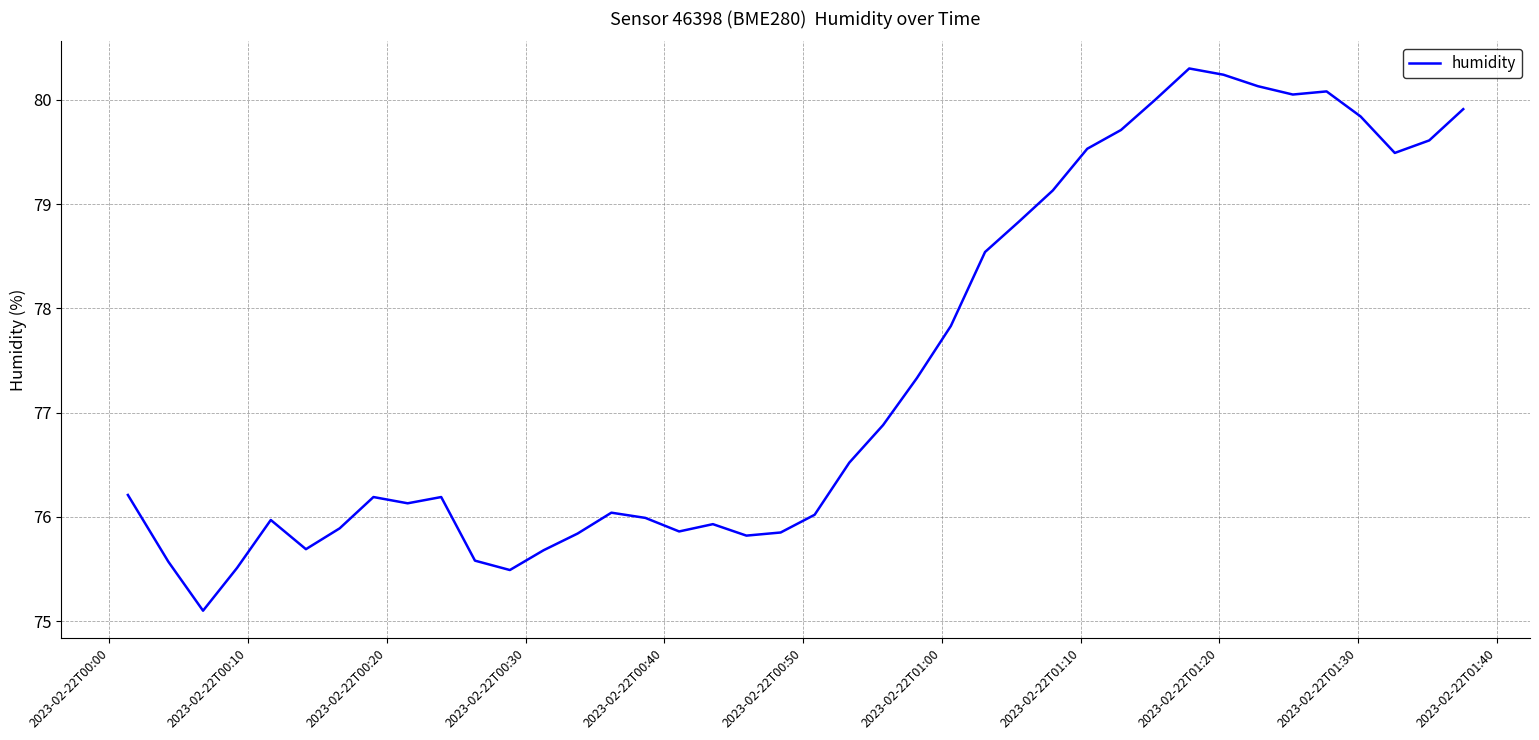

What is the minimum value shown in the chart?

75.1